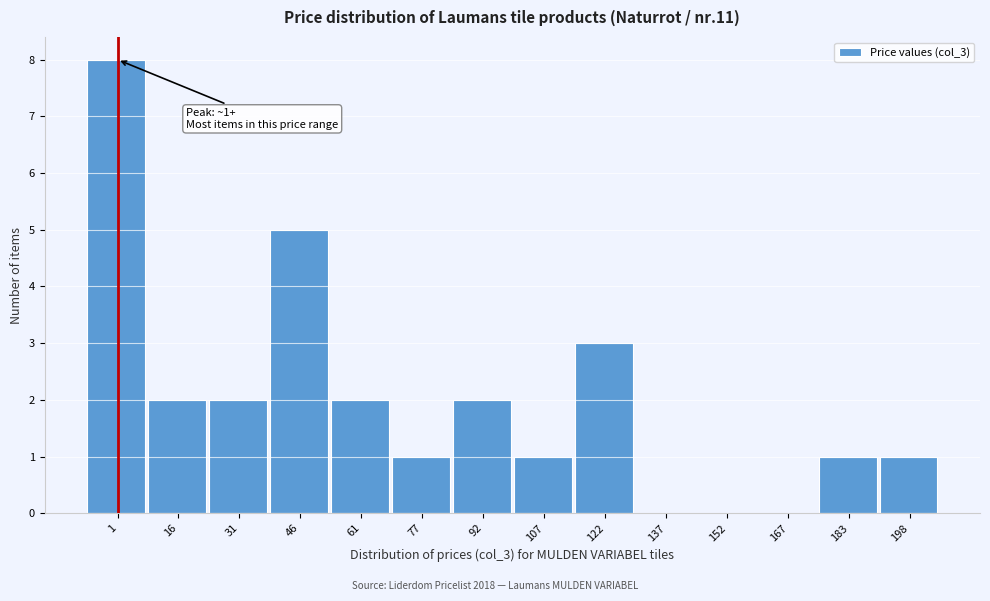

Reading left to right, transcribe all the data shown in this chart.

1=8	16=2	31=2	46=5	61=2	77=1	92=2	107=1	122=3	137=0	152=0	167=0	183=1	198=1